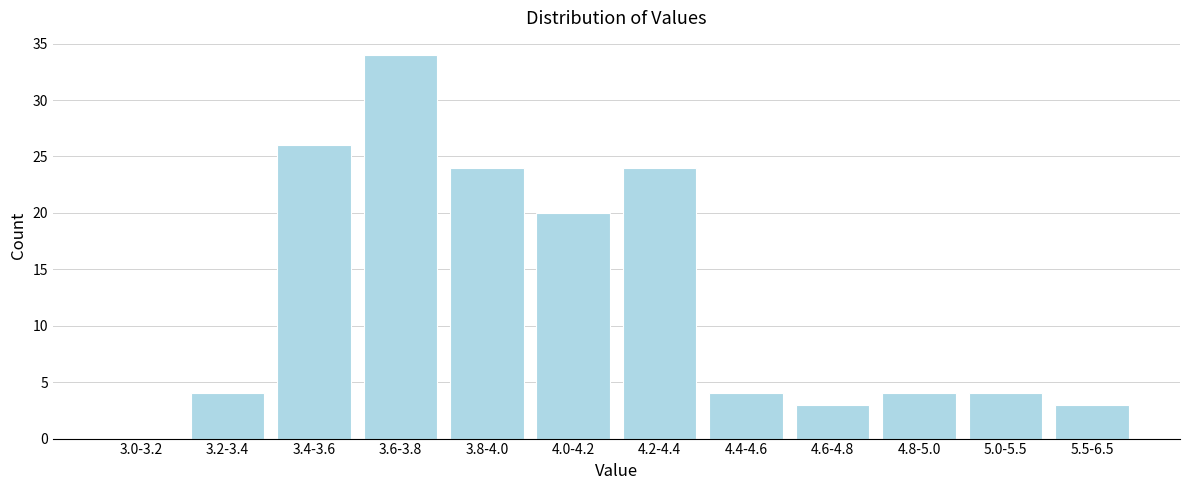

Reading left to right, list all the values displayed in this chart.

3.0-3.2=0	3.2-3.4=4	3.4-3.6=26	3.6-3.8=34	3.8-4.0=24	4.0-4.2=20	4.2-4.4=24	4.4-4.6=4	4.6-4.8=3	4.8-5.0=4	5.0-5.5=4	5.5-6.5=3